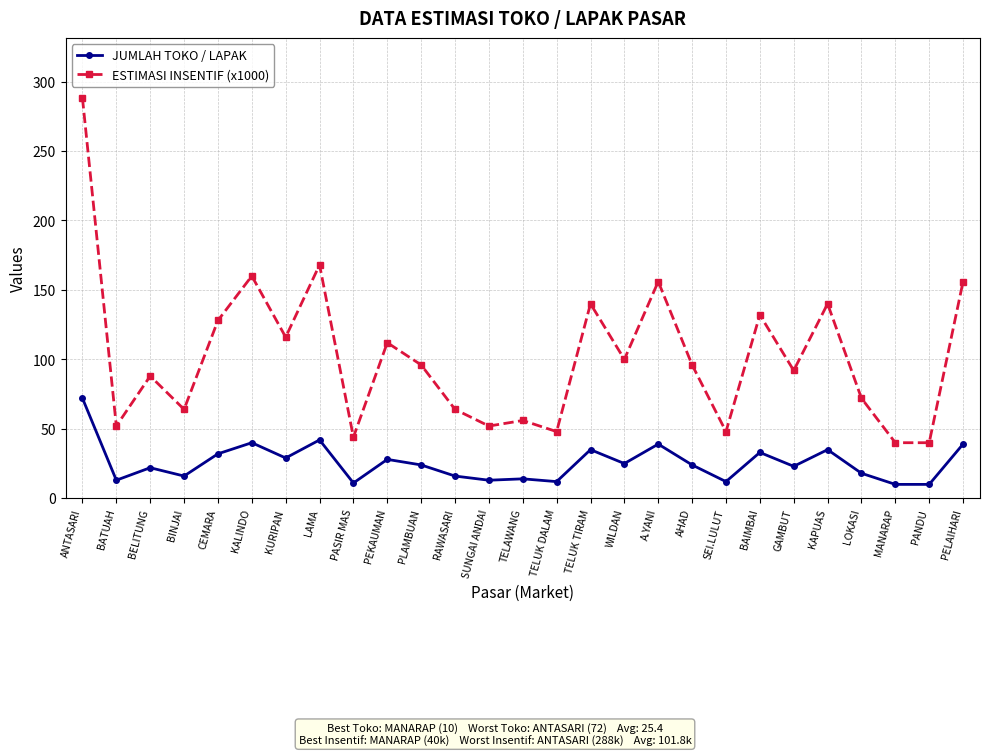

What is the label of the 24th point from the left?

LOKASI